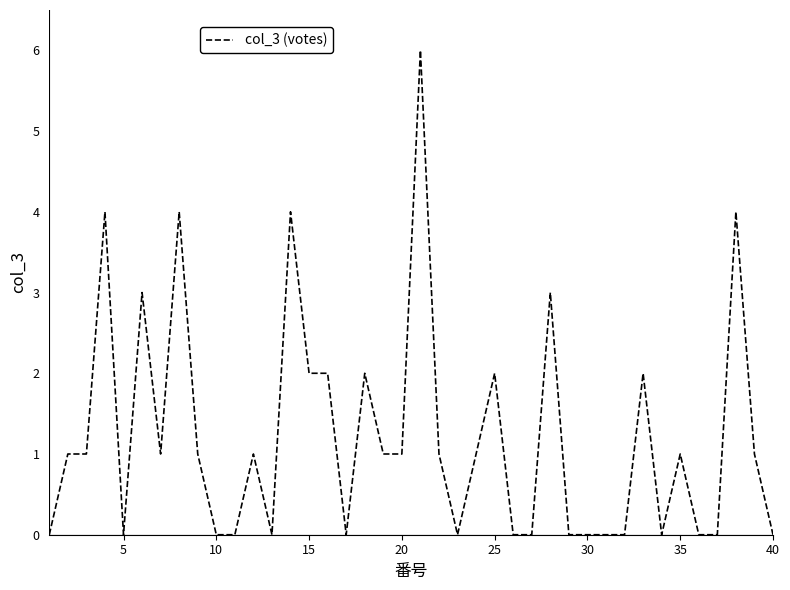

What is the greatest value displayed?

6